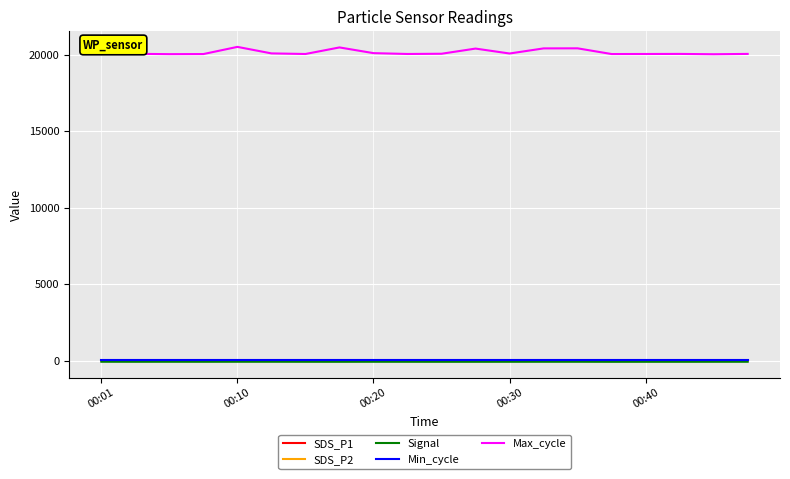

True or false: Max_cycle and Min_cycle intersect in this chart.

False